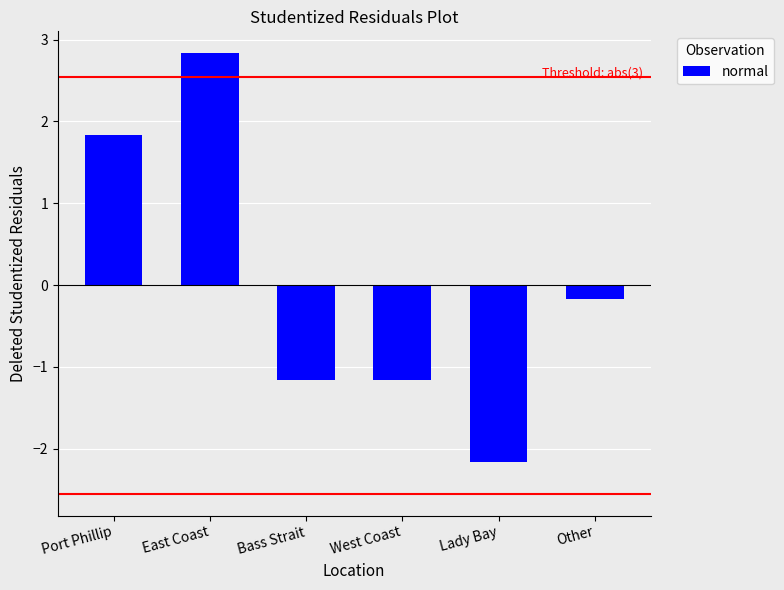

Between West Coast and East Coast, which is larger?

East Coast